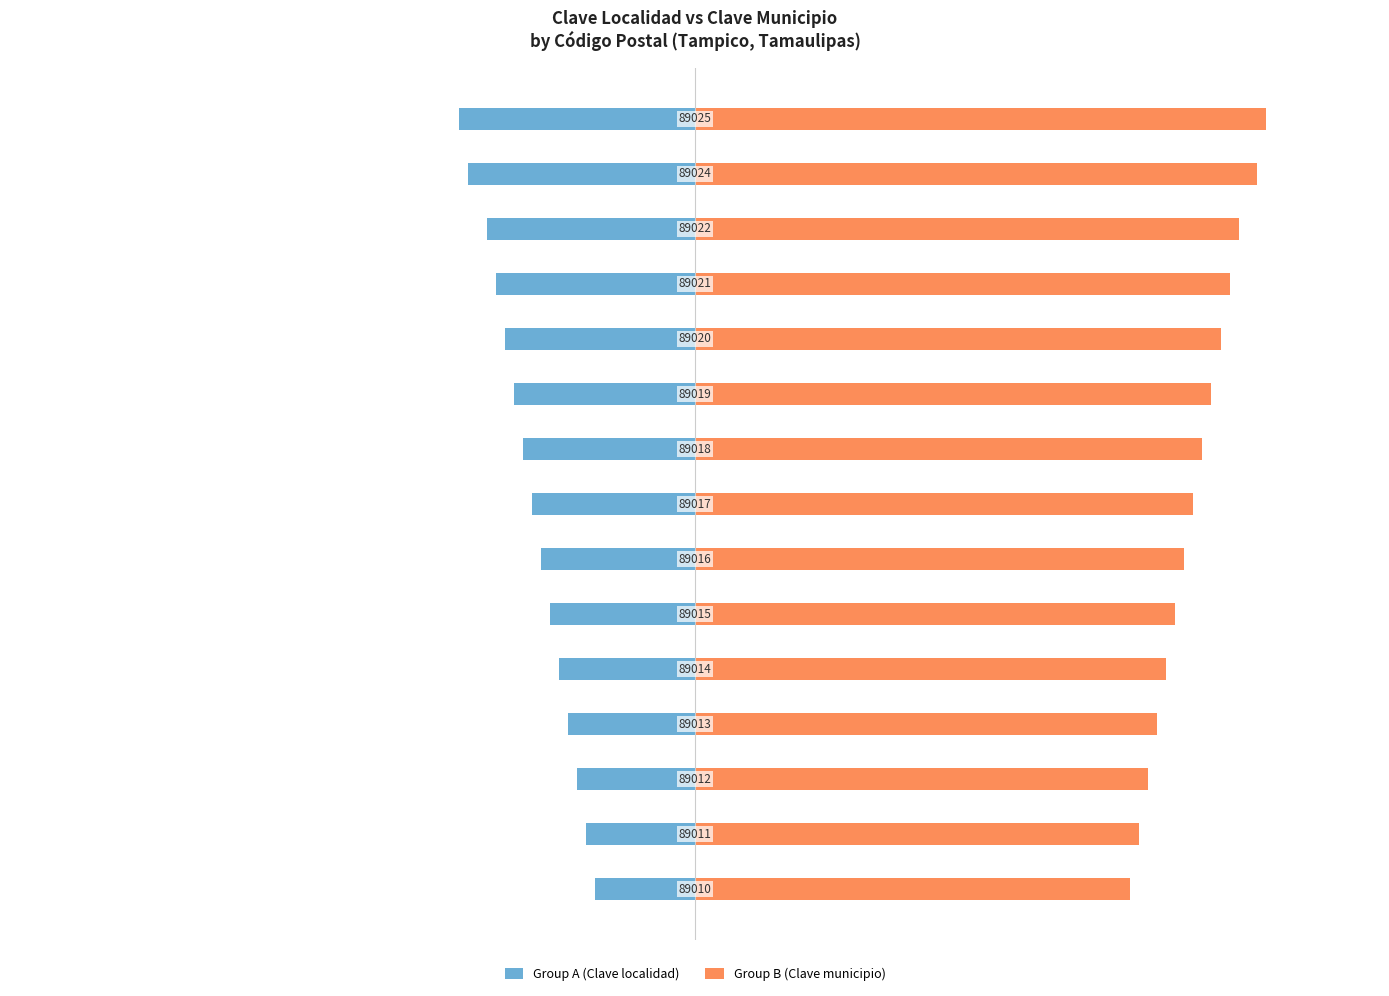

What is the maximum value shown in the chart?

63